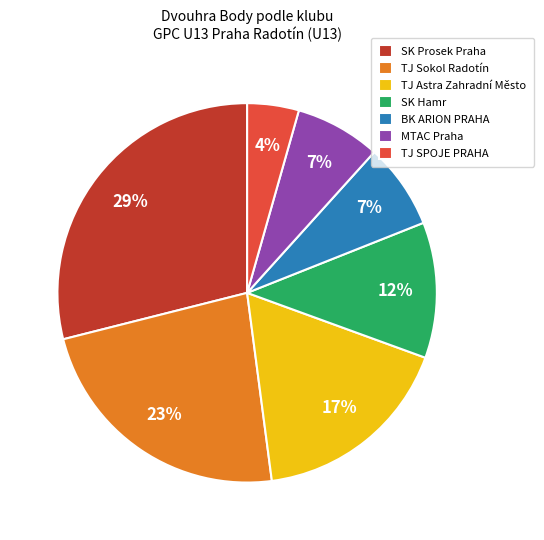

Between TJ Astra Zahradní Město and BK ARION PRAHA, which is larger?

TJ Astra Zahradní Město